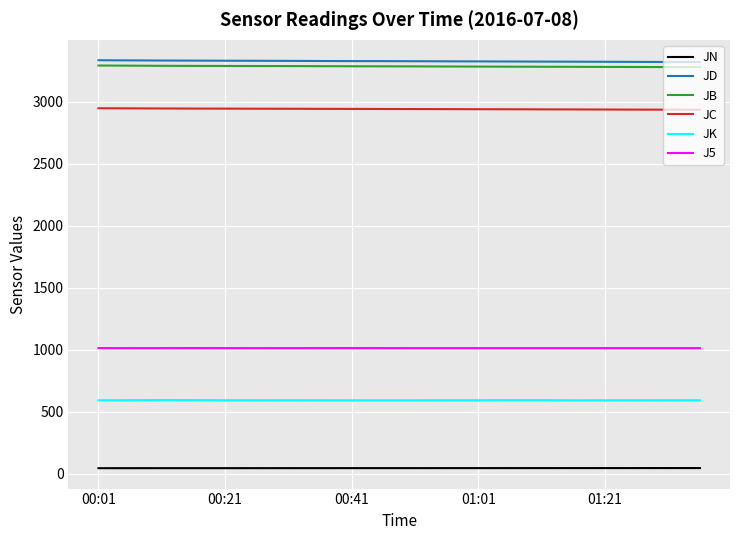

True or false: JK and JB cross at least once.

False